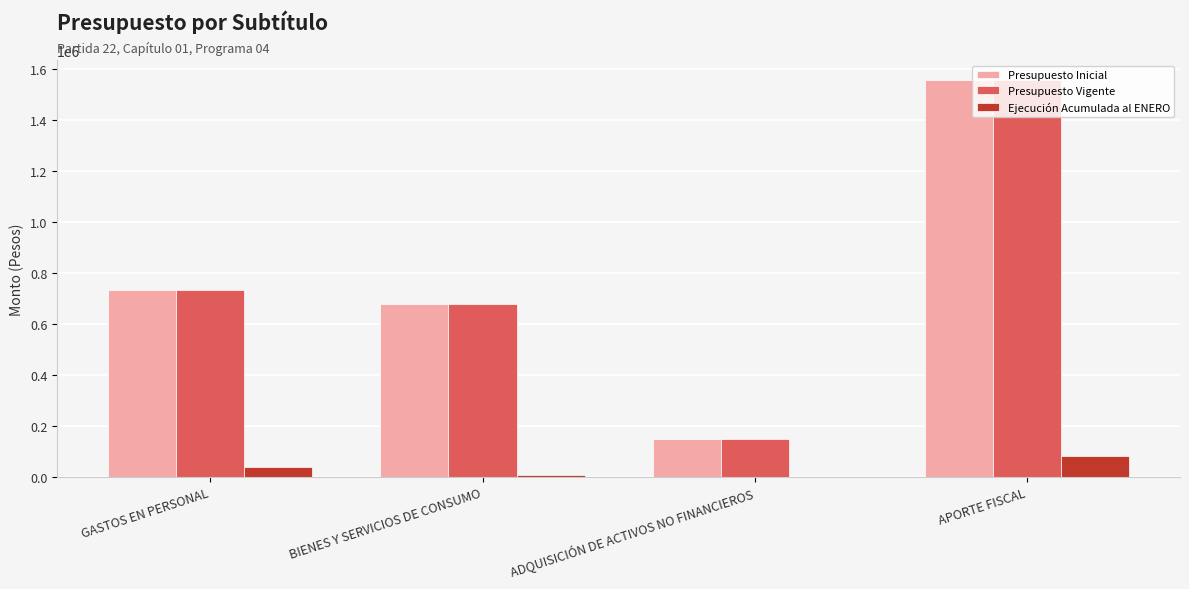

Is it true that Presupuesto Vigente equals 1554158 at APORTE FISCAL?

True